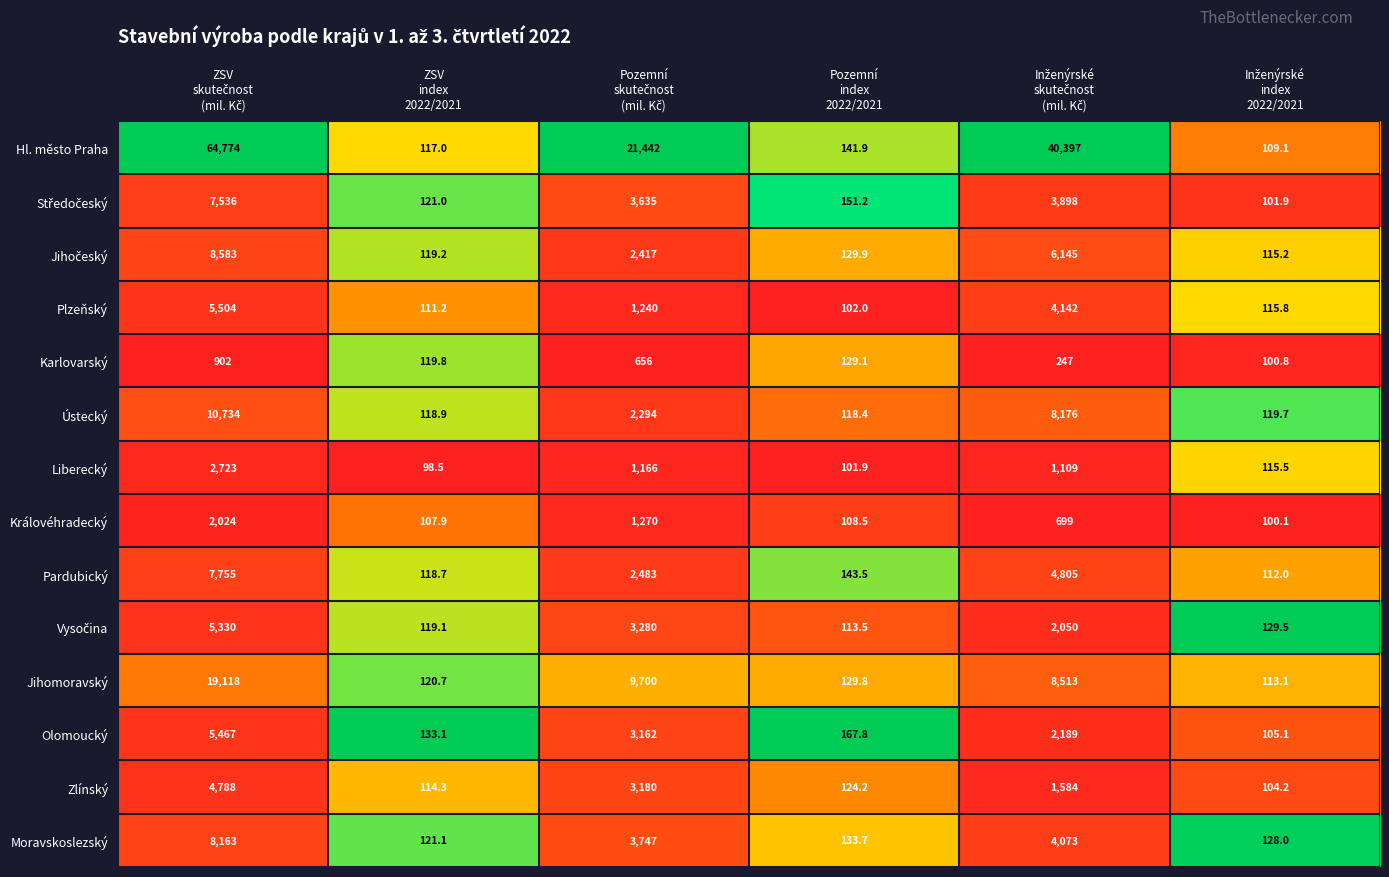

Which series has the largest total across all categories?

Hl. město Praha